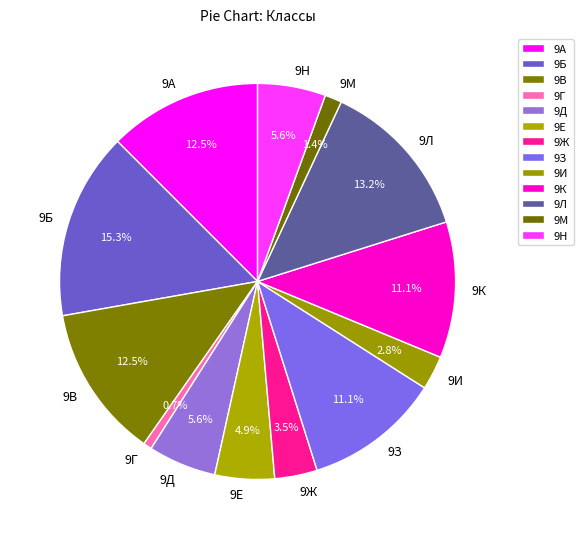

Is it true that 9Б is 7% of the pie?

False